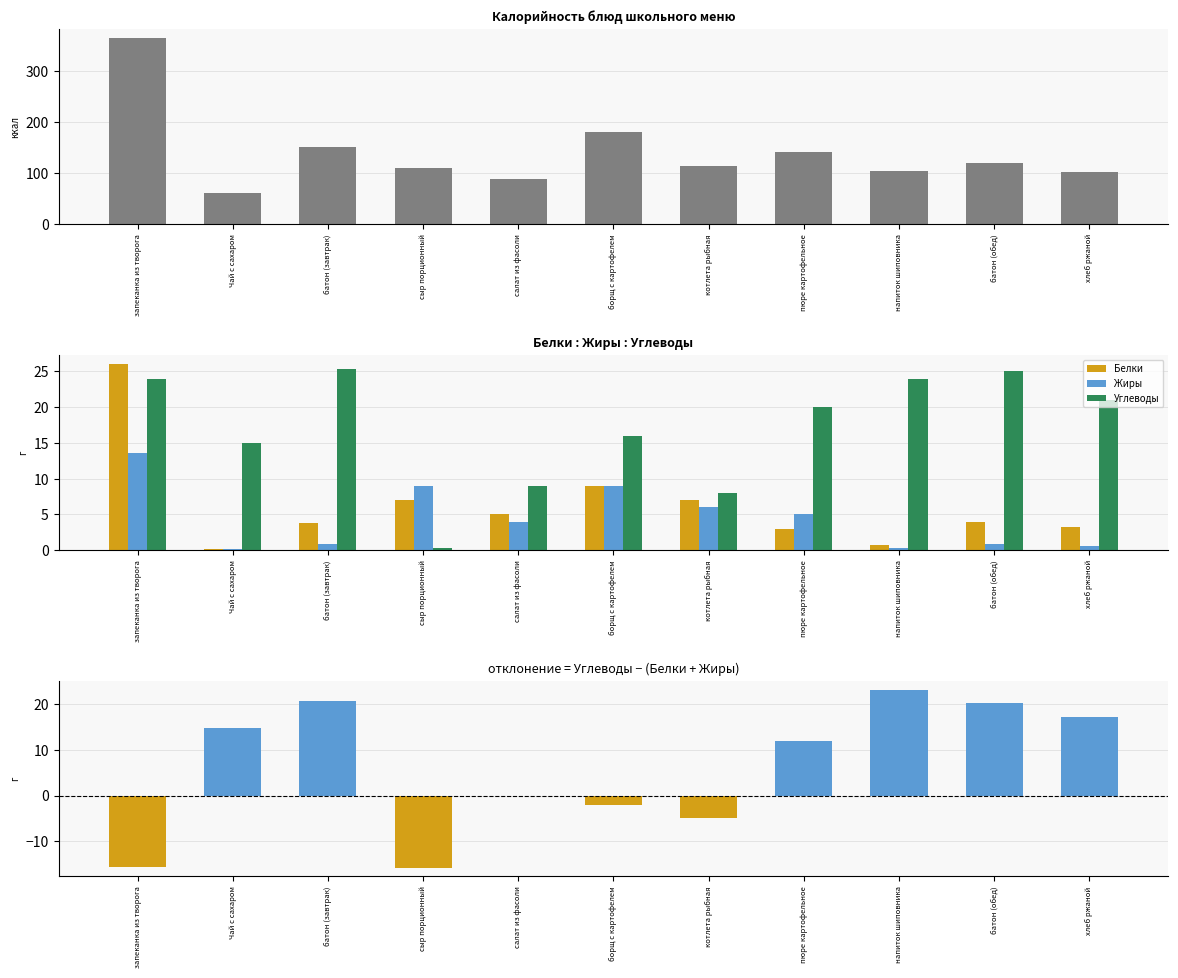

How many values in the Белки series are below 4?

5